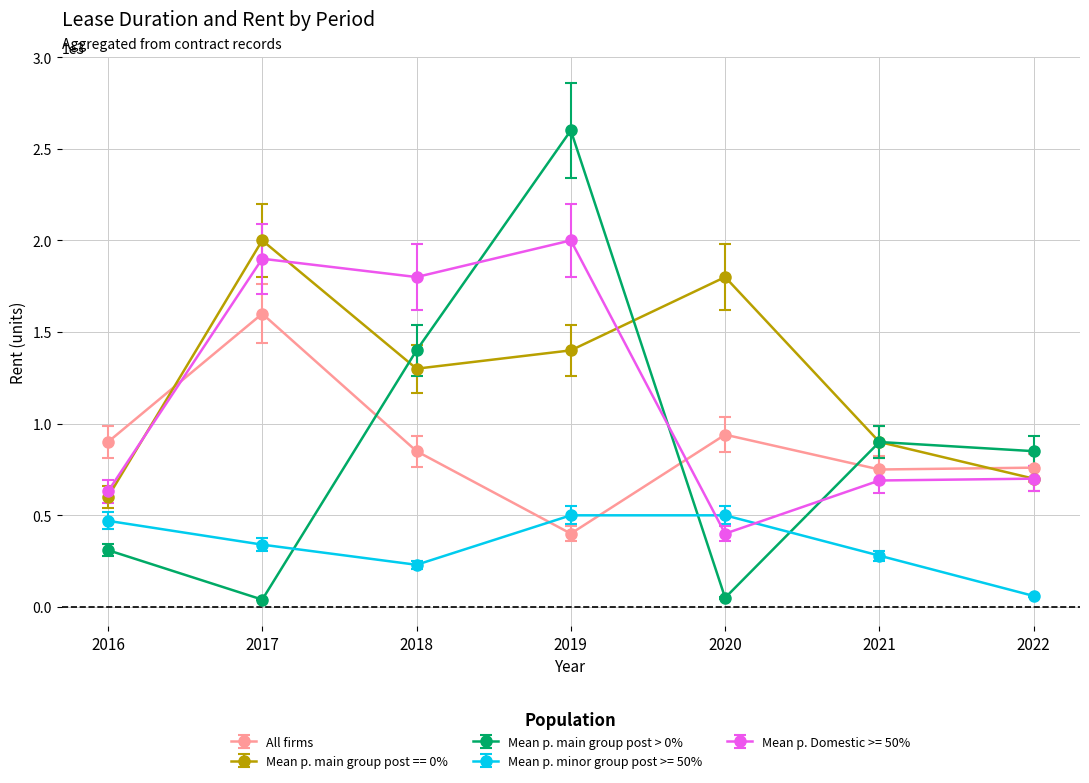

At which label does Mean p. main group post == 0% reach its minimum?

2016